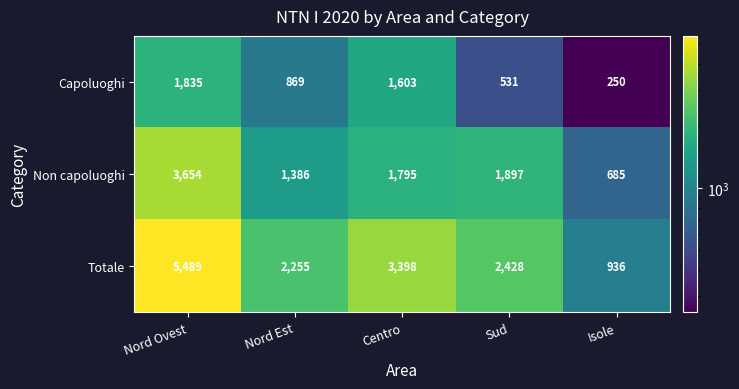

What is the average value of the Totale series?

2901